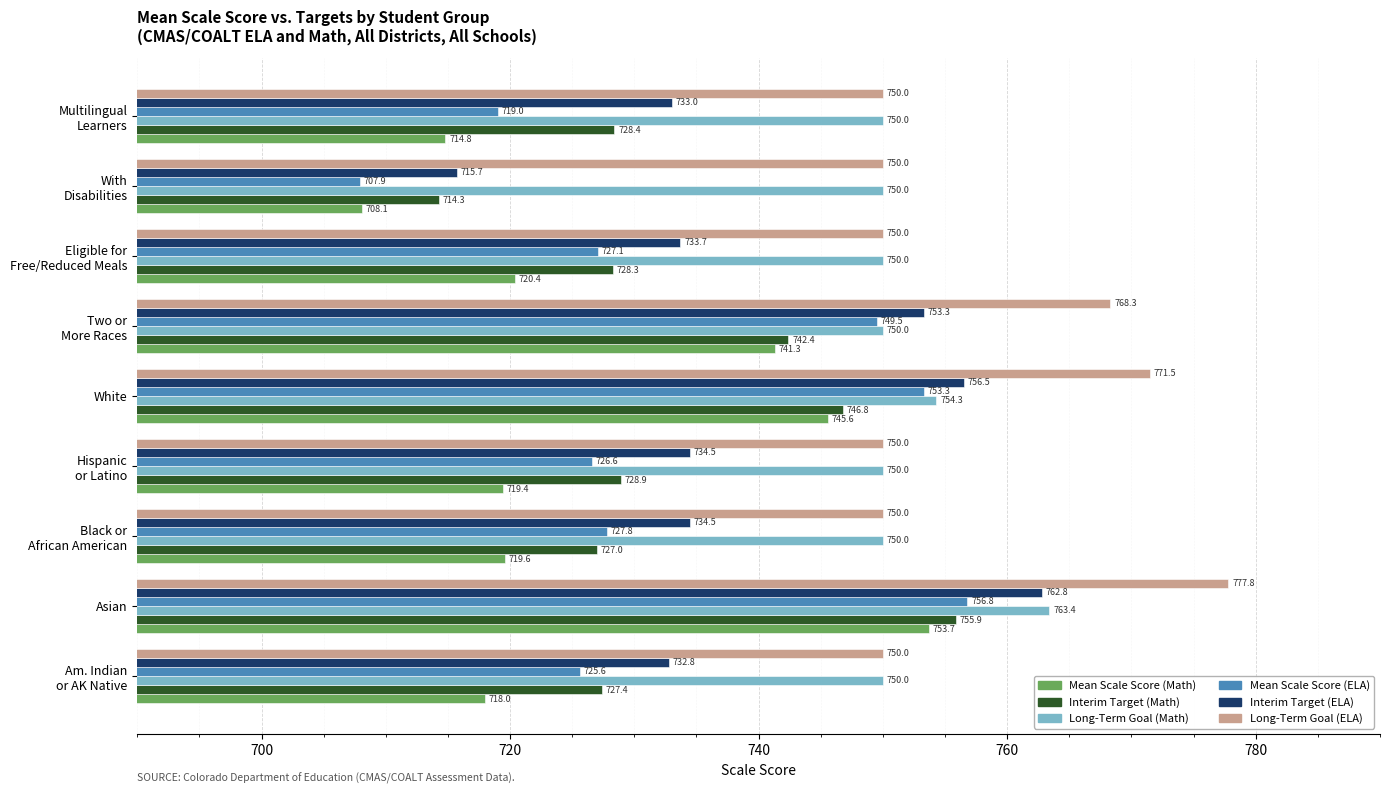

Which series has the largest total across all categories?

Long-Term Goal (ELA)